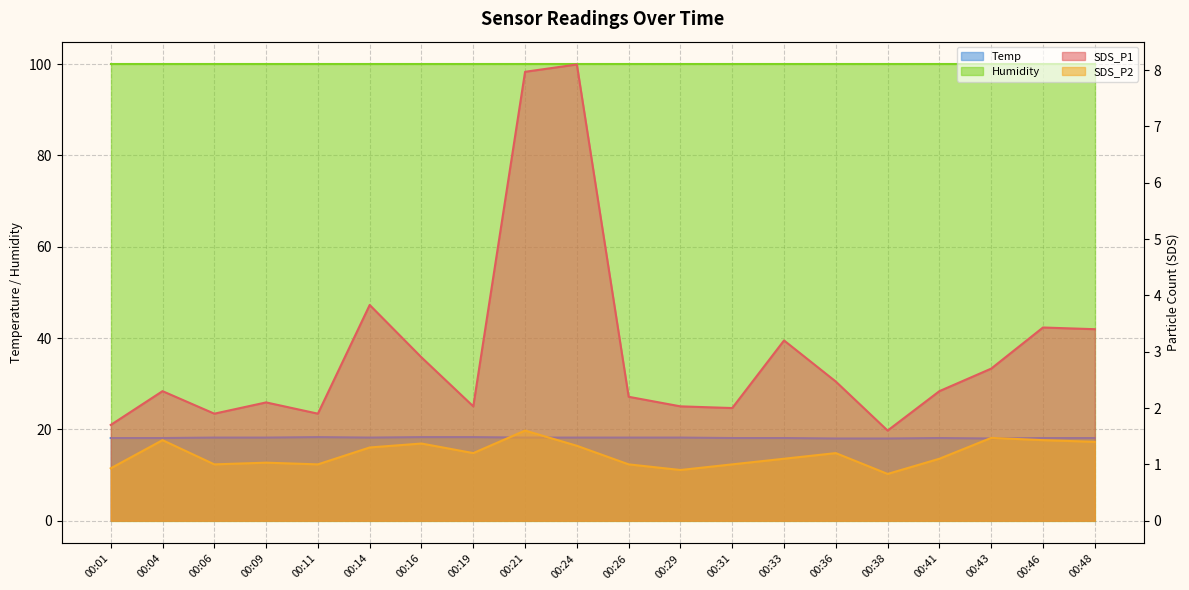

What is the value of the SDS_P1 point at the 10th from the left?

8.1